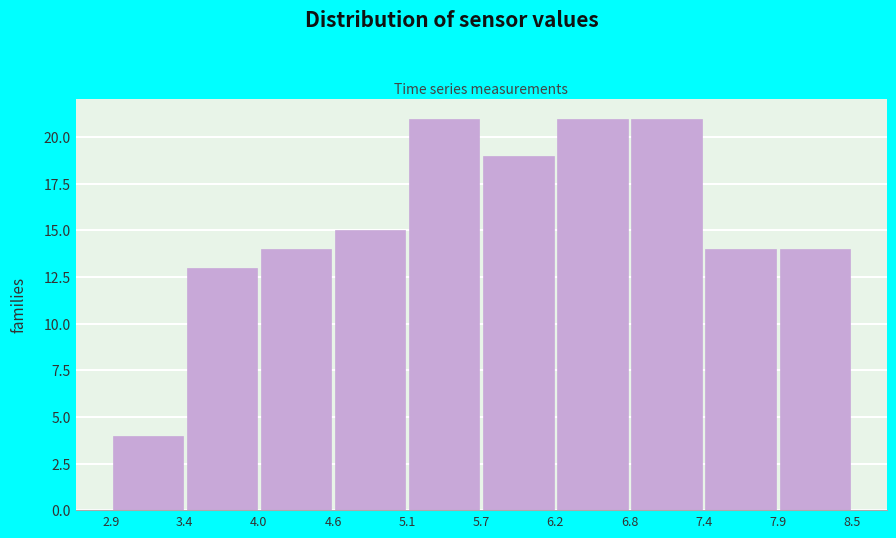

Reading left to right, list every bar in this chart as the range it spans on the x-axis followed by its height. The values are not printed on the chart, so give them approximately, as read against the axis.

2.9 to 3.4: 4
3.4 to 4.0: 13
4.0 to 4.6: 14
4.6 to 5.1: 15
5.1 to 5.7: 21
5.7 to 6.2: 19
6.2 to 6.8: 21
6.8 to 7.4: 21
7.4 to 7.9: 14
7.9 to 8.5: 14